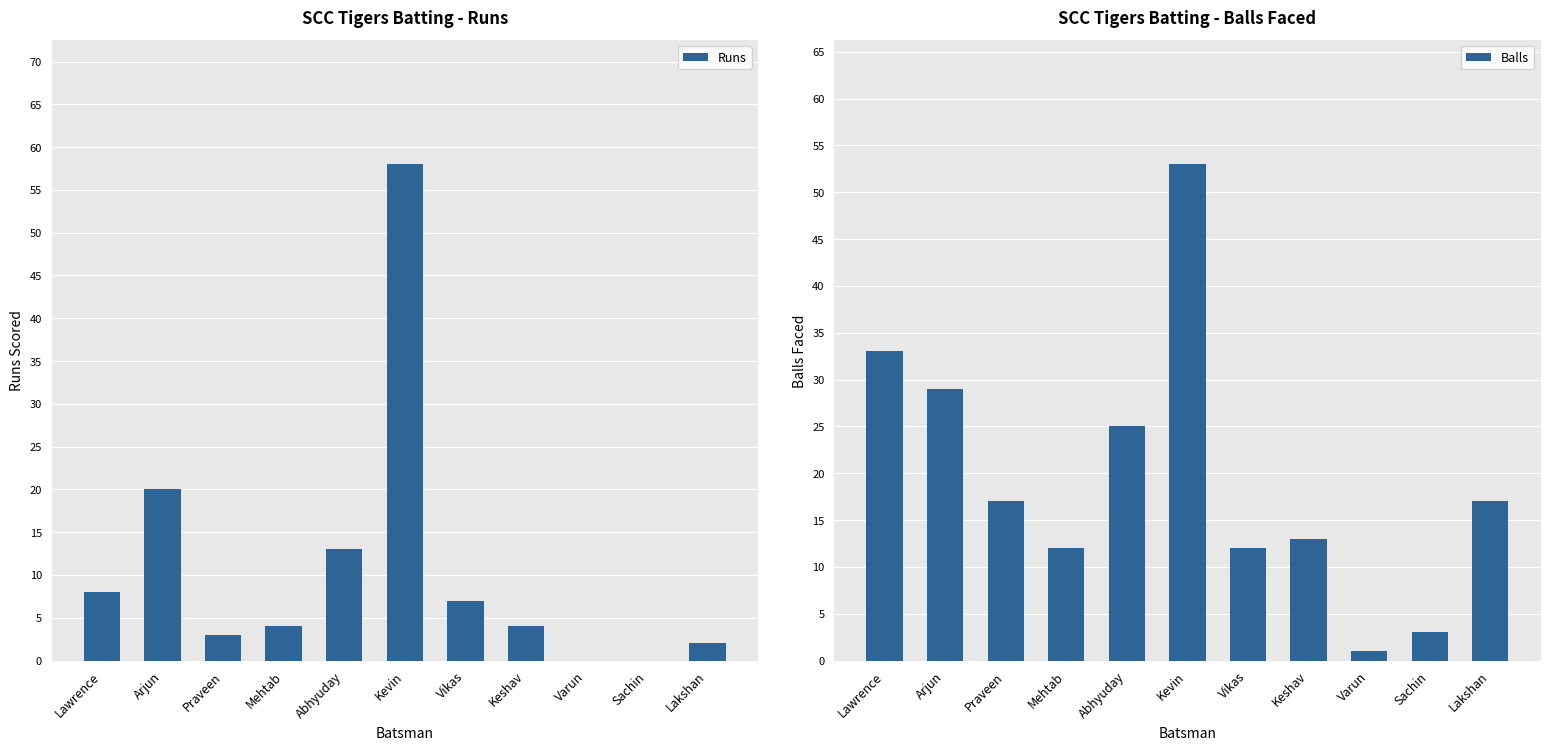

What is the total value across all series at Keshav?

17